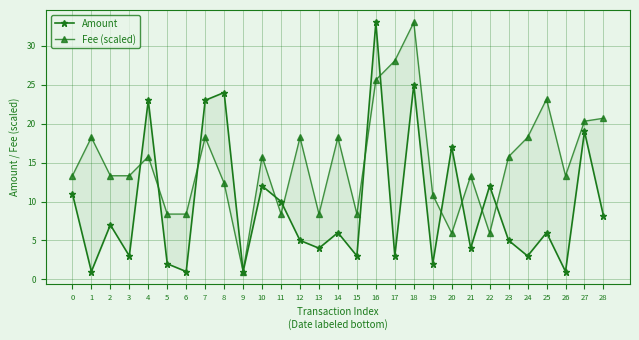

Reading left to right, what are all the values shown in this chart?

Amount: 11.0	1.0	7.0	3.0	23.0	2.0	1.0	23.0	24.0	1.0	12.0	10.0	5.0	4.0	6.0	3.0	33.0	3.0	25.0	2.0	17.0	4.0	12.0	5.0	3.0	6.0	1.0	19.0	8.2
Fee (scaled): 13.3	18.2	13.3	13.3	15.8	8.4	8.4	18.2	12.4	1.0	15.8	8.4	18.2	8.4	18.2	8.4	25.6	28.1	33.0	10.8	5.9	13.3	5.9	15.8	18.2	23.2	13.3	20.3	20.7